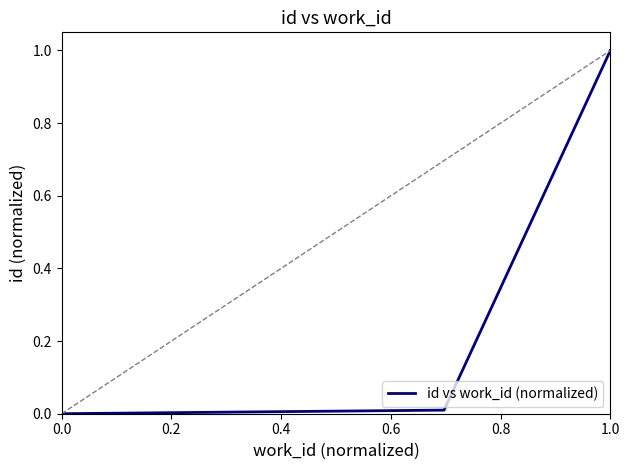

Does the chart have visible grid lines?

No